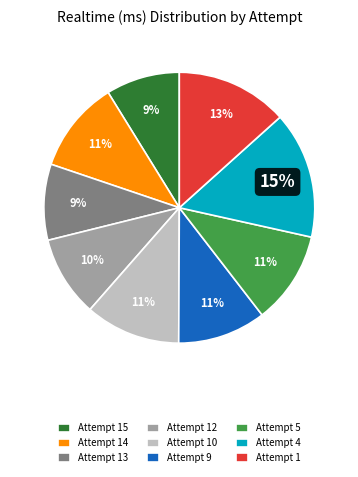

Combined, do Attempt 14 and Attempt 5 account for over 50%?

No